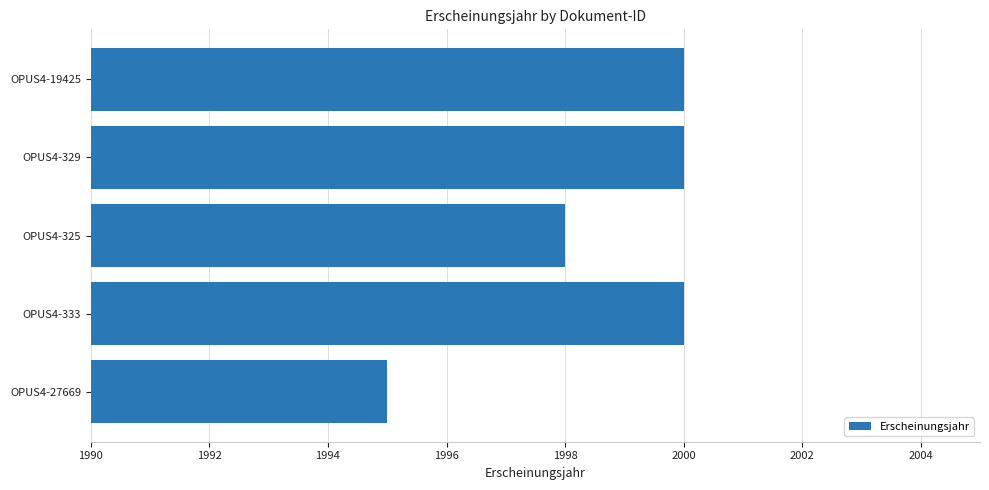

How many data points does each series have?

5